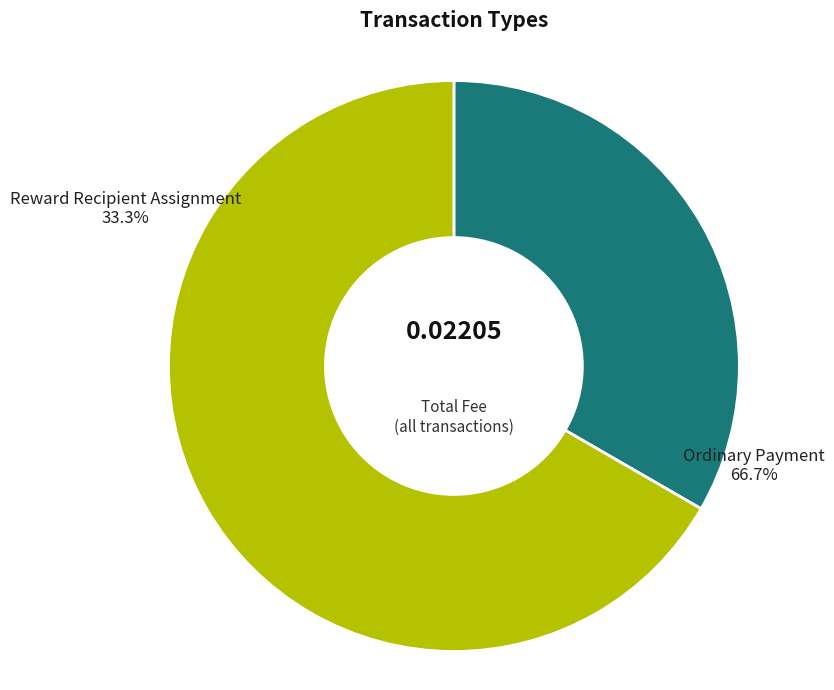

Is Reward Recipient Assignment the majority of the pie?

No